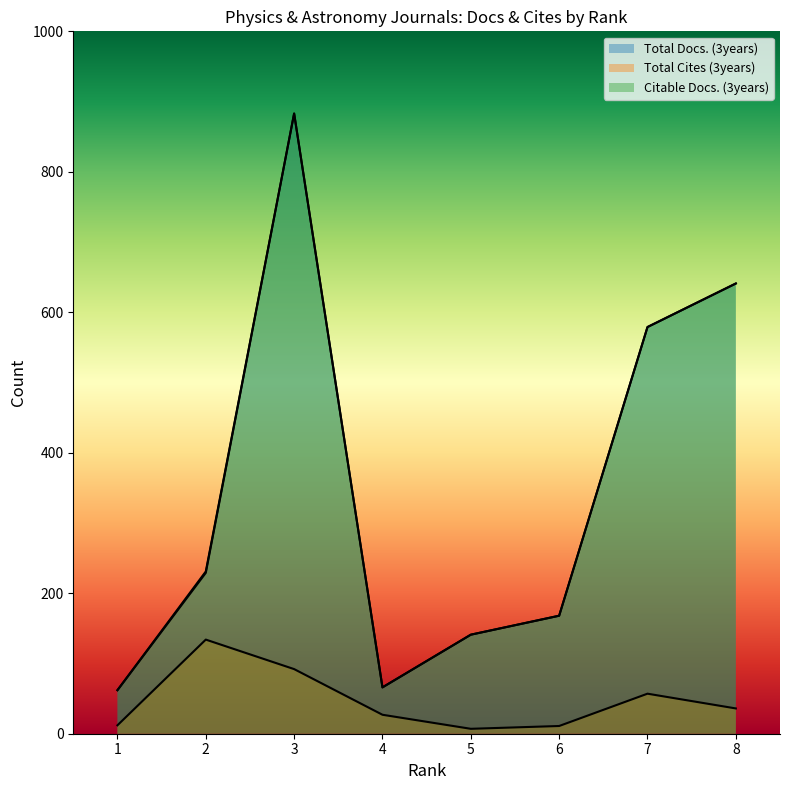

At which category does the chart reach its minimum across all series?

5